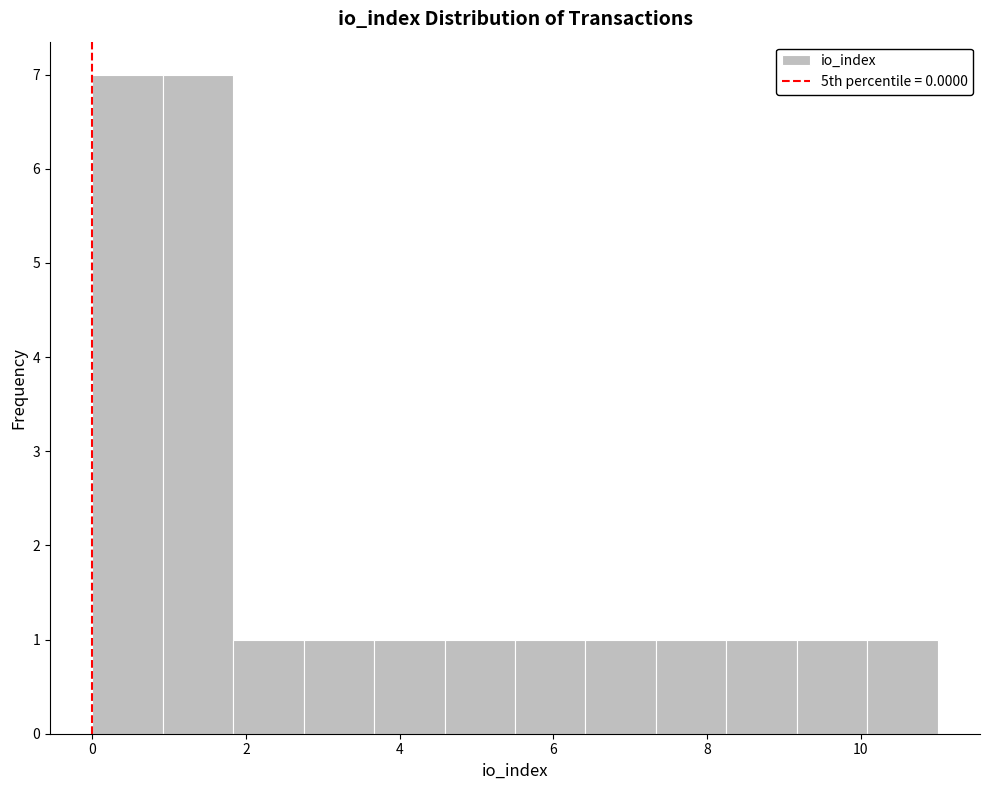

Reading left to right, transcribe this chart: for each bar, give the range it covers on the x-axis and its height. Neither the bar edges nor the heights are printed on the chart, so give them approximately, as read against the axes.

0.0 to 1.0: 7
1.0 to 1.8: 7
1.8 to 2.8: 1
2.8 to 3.6: 1
3.6 to 4.6: 1
4.6 to 5.6: 1
5.6 to 6.4: 1
6.4 to 7.4: 1
7.4 to 8.2: 1
8.2 to 9.2: 1
9.2 to 10.0: 1
10.0 to 11.0: 1